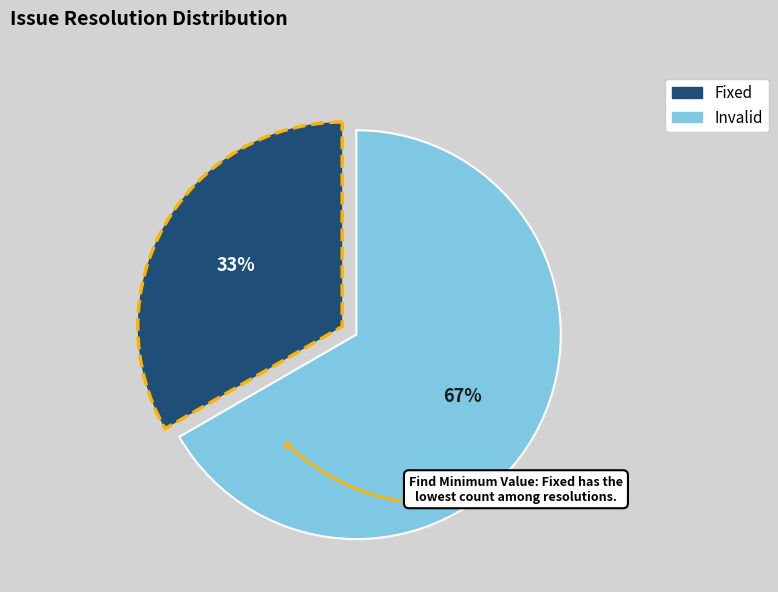

Does any single category account for the majority?

Yes